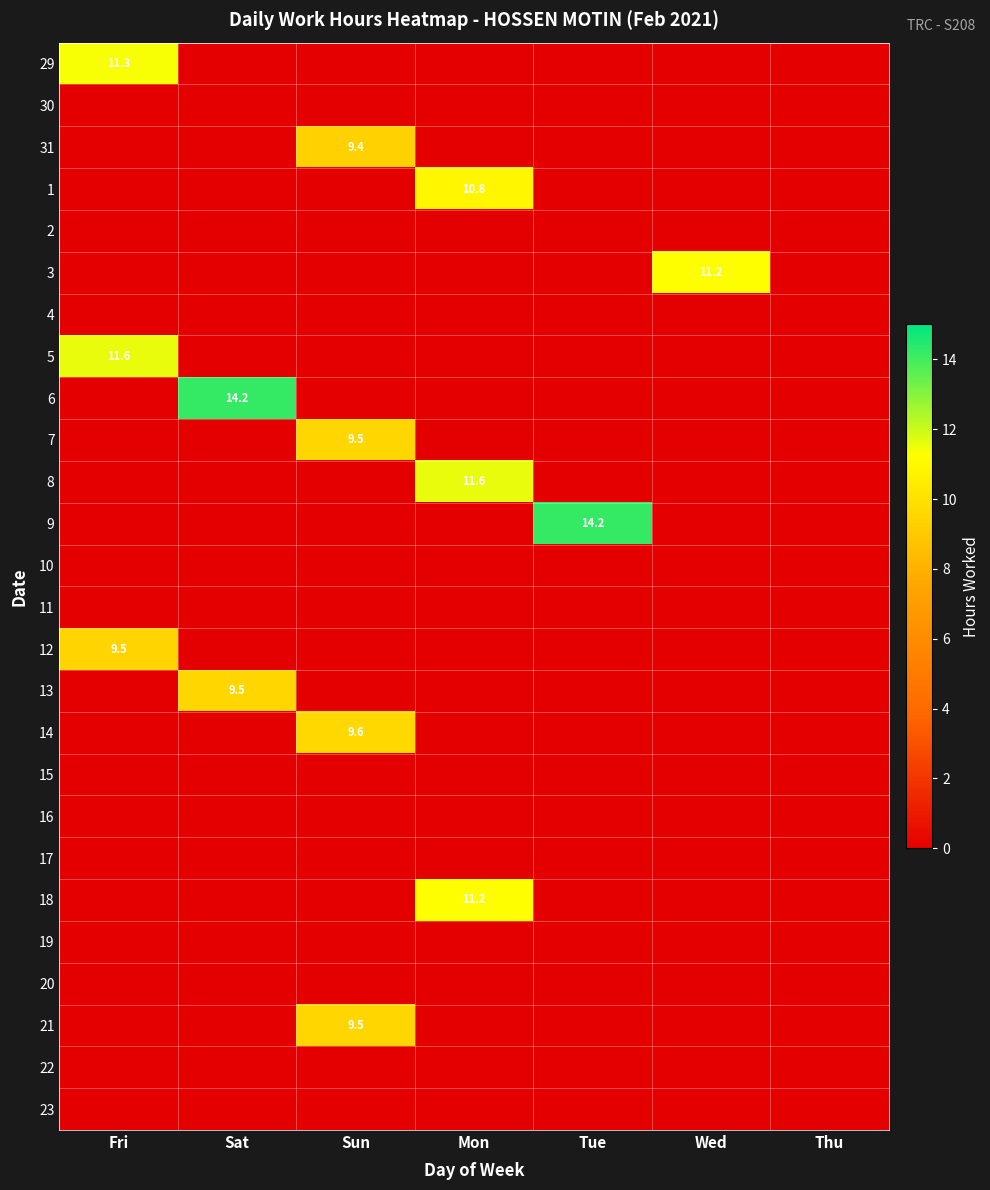

The value of 12 at Fri is 13.7. True or false?

False